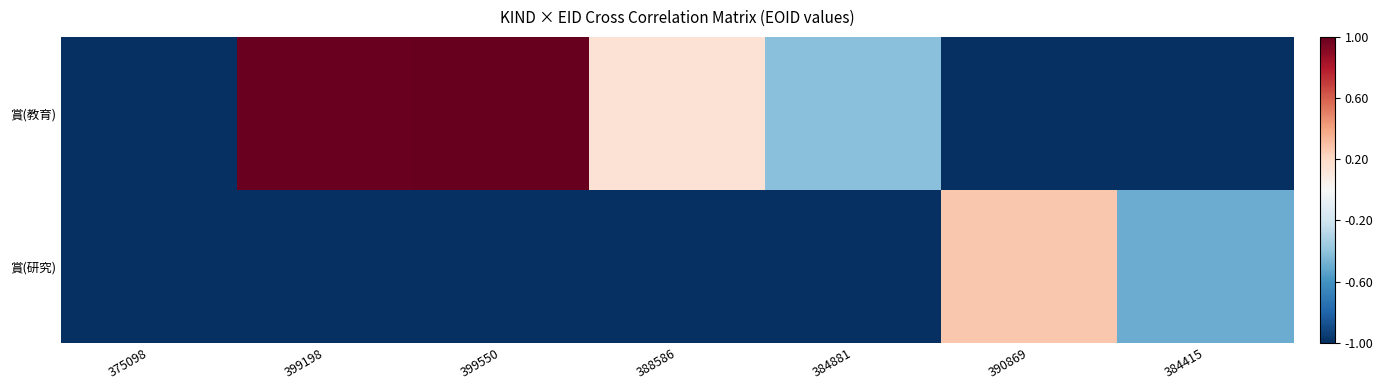

Which series has the largest total across all categories?

賞(教育)